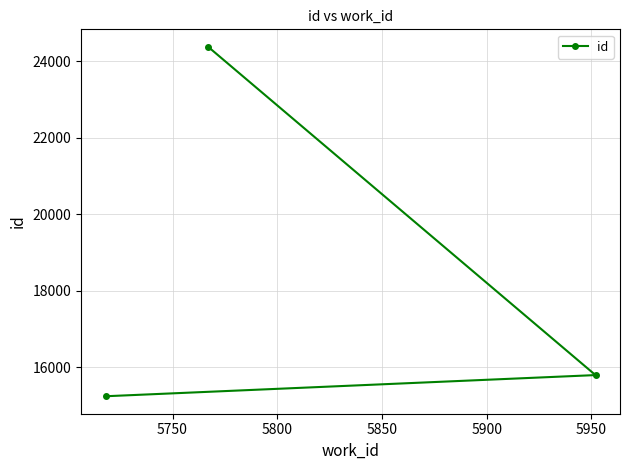

Reading left to right, list all the values displayed in this chart.

15247	24377	15800